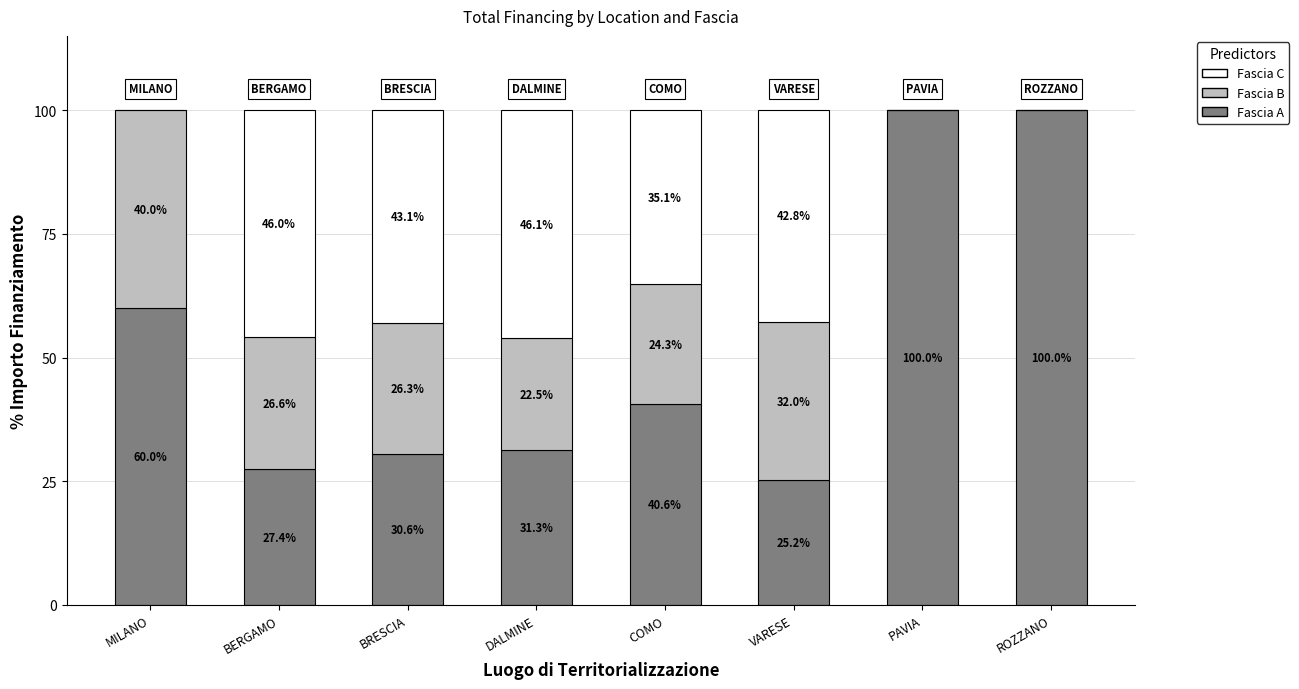

Is it true that Fascia A equals 60.0 at MILANO?

True